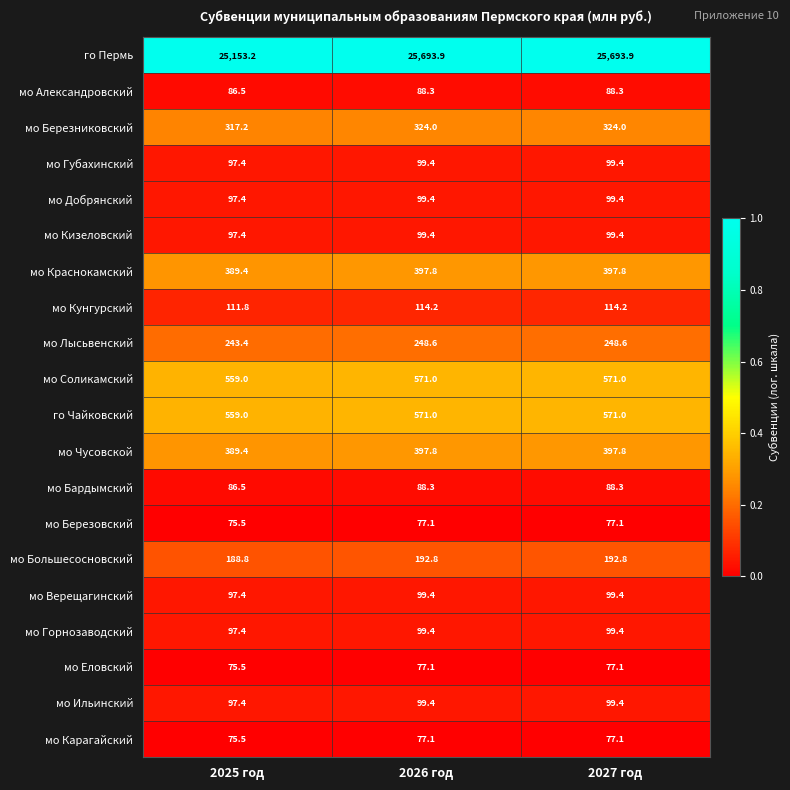

Is the value of мо Краснокамский at 2027 год greater than the value of мо Кунгурский at 2026 год?

Yes